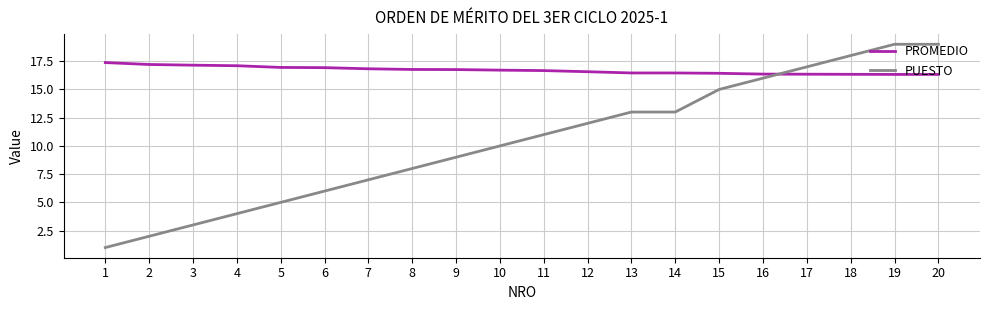

What is the sum of the PUESTO values at 2 and 20?

21.0